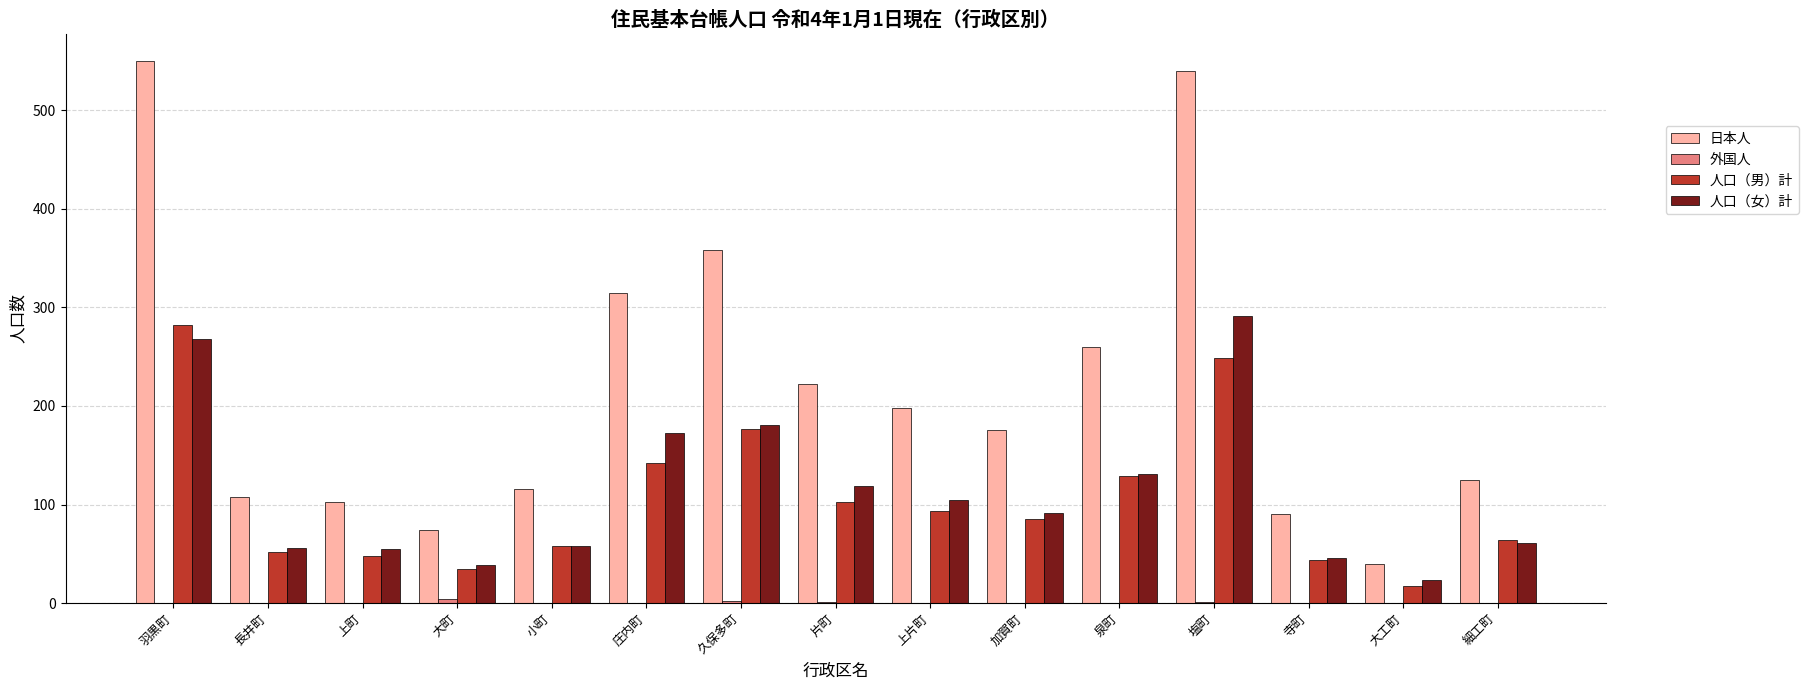

What is the total value across all series at 加賀町?

352